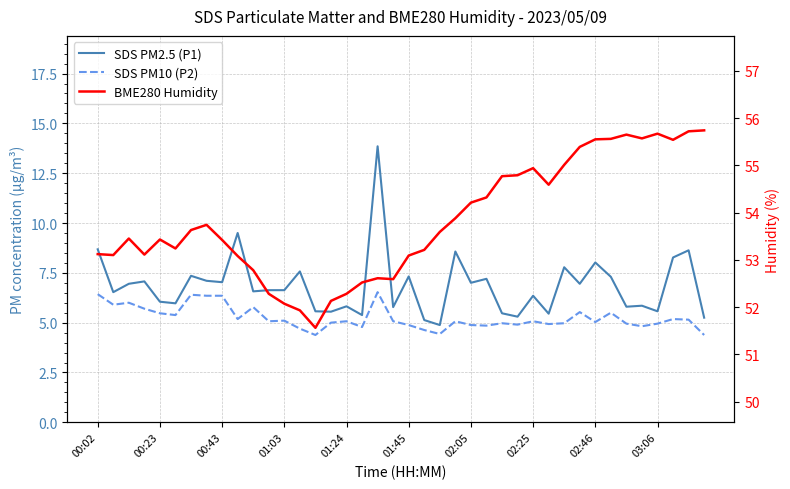

At how many categories does at least one series exceed 16?

40